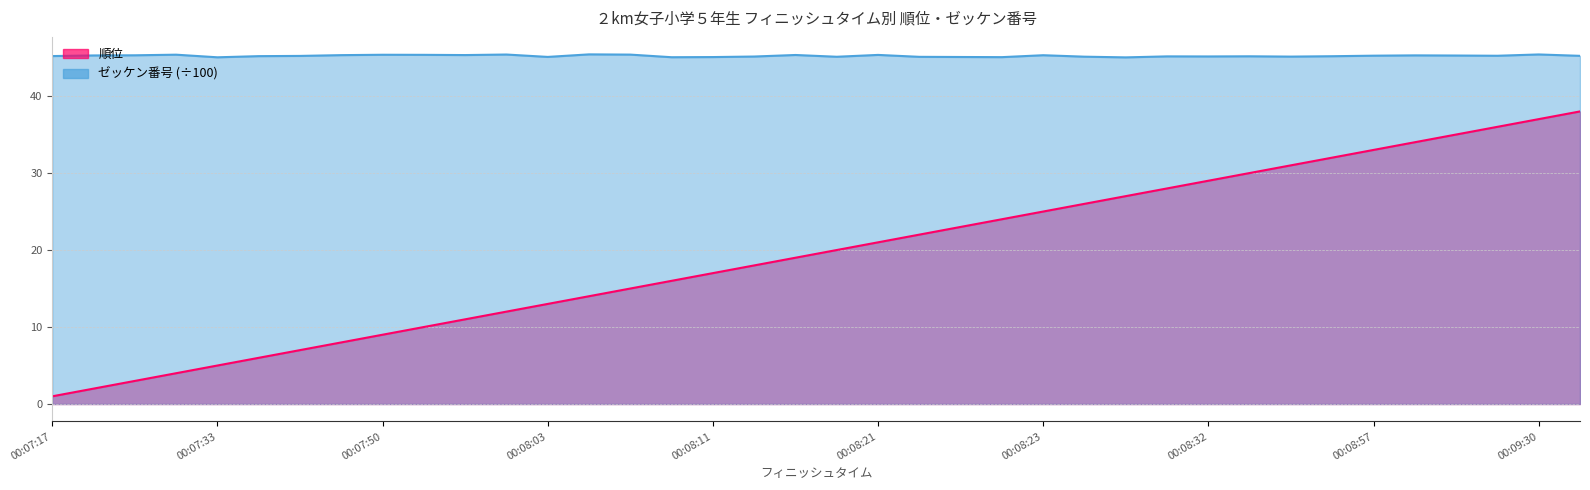

How many interior local peaks does the ゼッケン番号 series have?

11